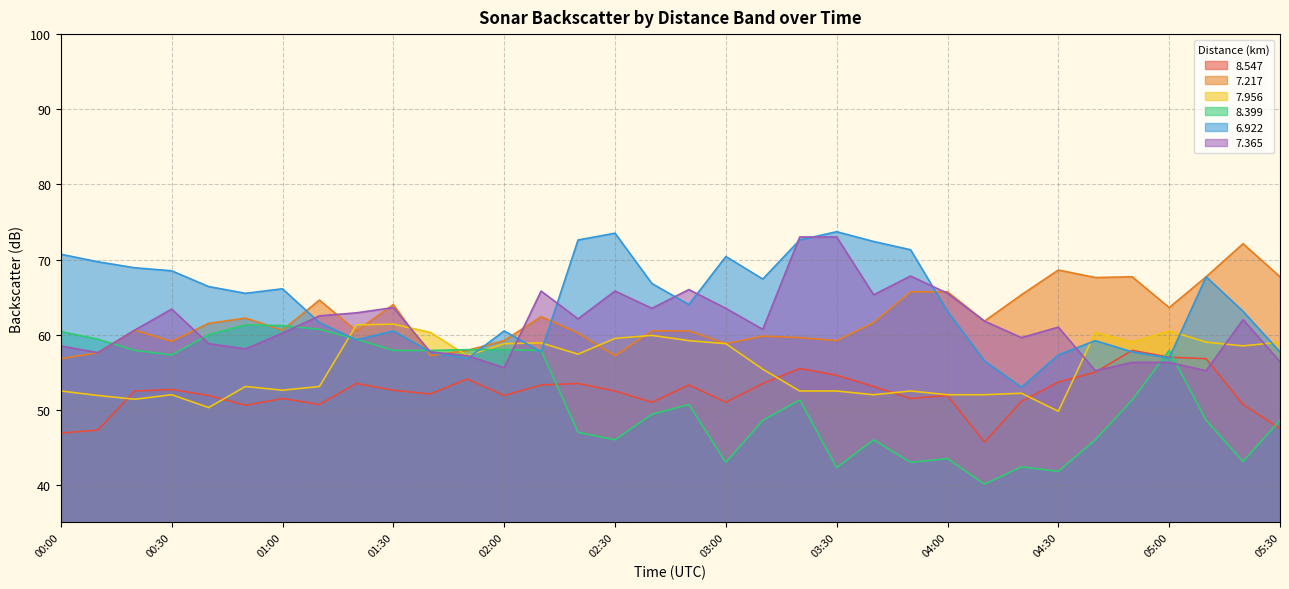

What is the difference between the highest and lowest values at 01:30?

11.4